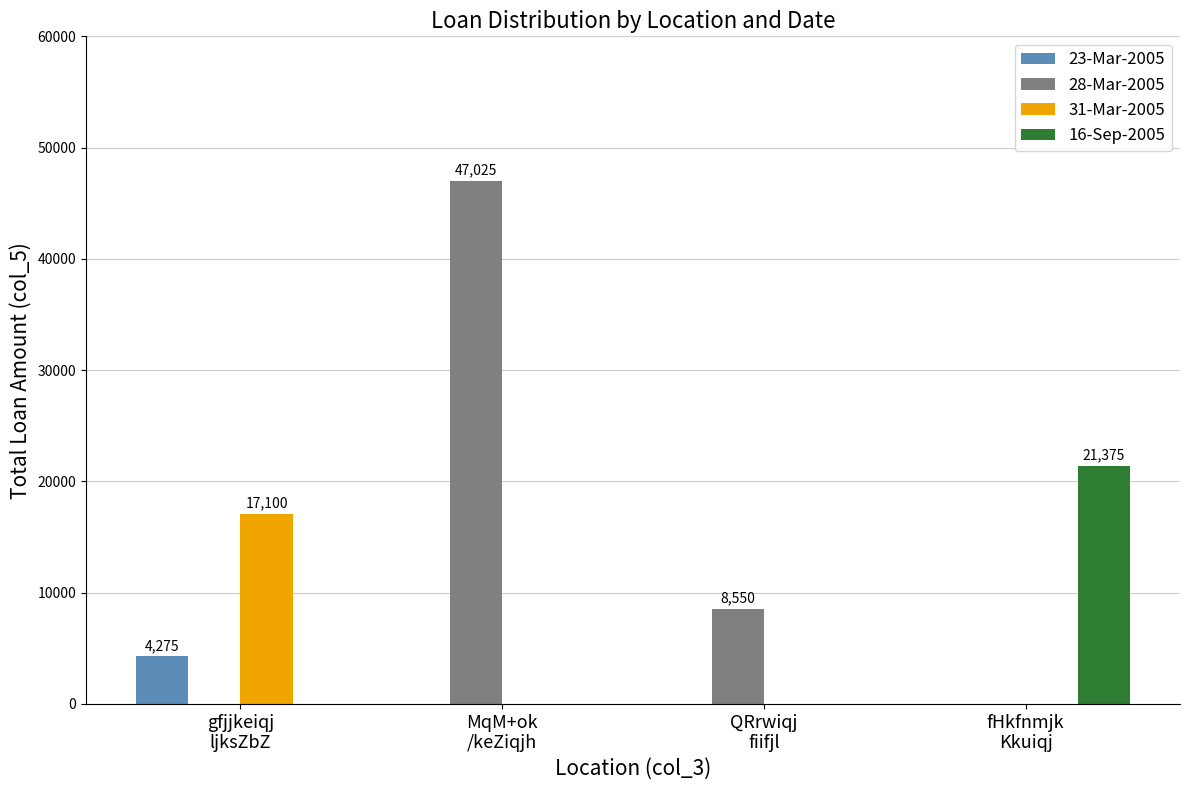

Which series has the largest total across all categories?

28-Mar-2005